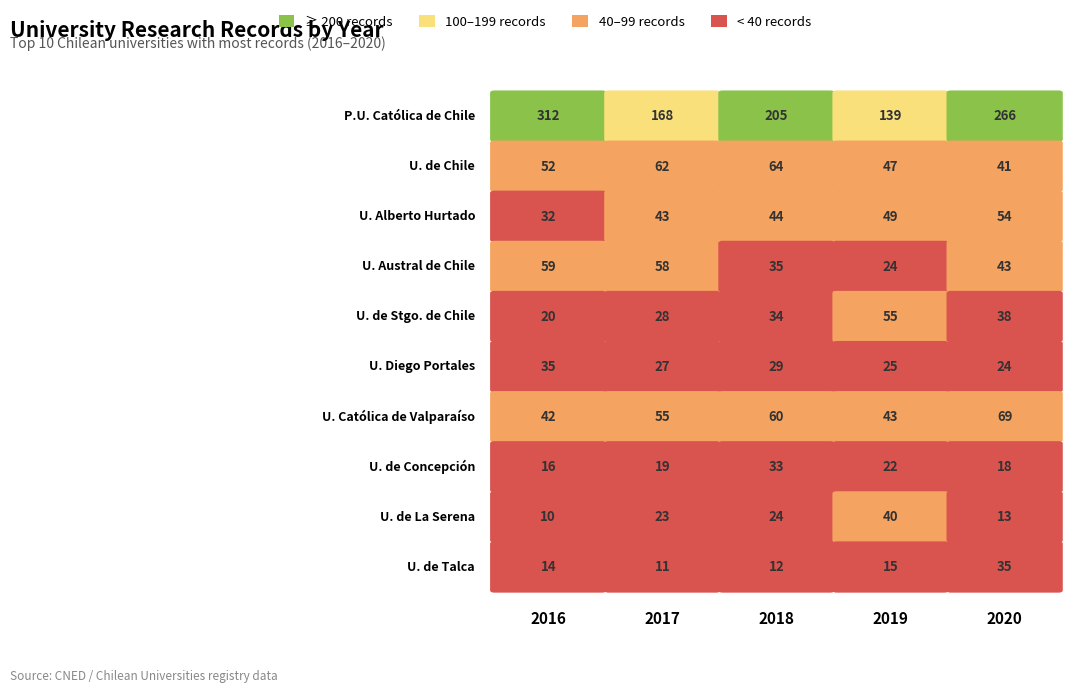

What is the difference between the Universidad de La Serena values at 1 and 4?

10